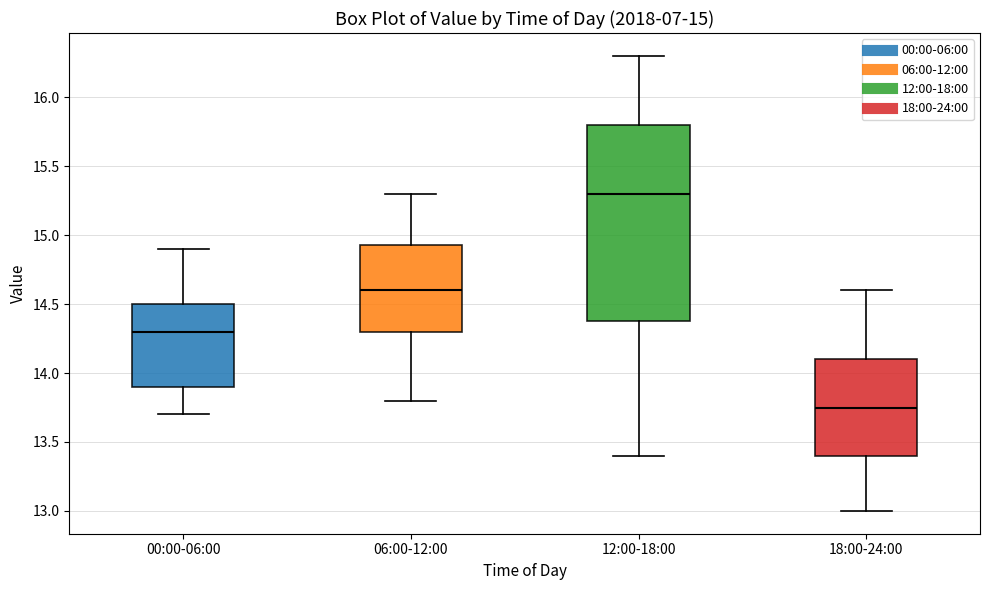

Comparing the boxes themselves (not the whiskers), which one is the tallest?

12:00-18:00